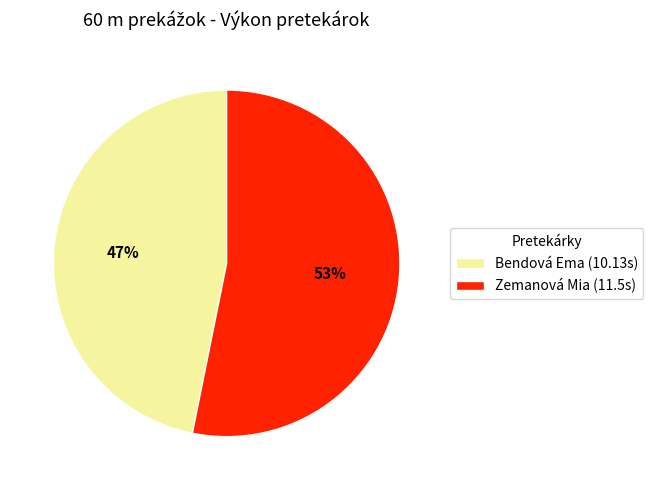

Between Bendová Ema and Zemanová Mia, which is larger?

Zemanová Mia